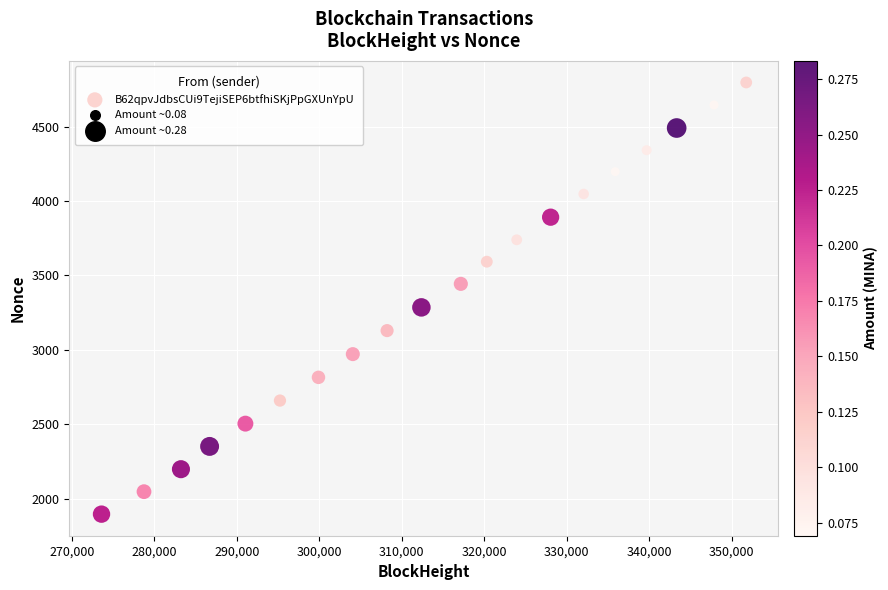

What is the range of X values (max minus min)?

78144